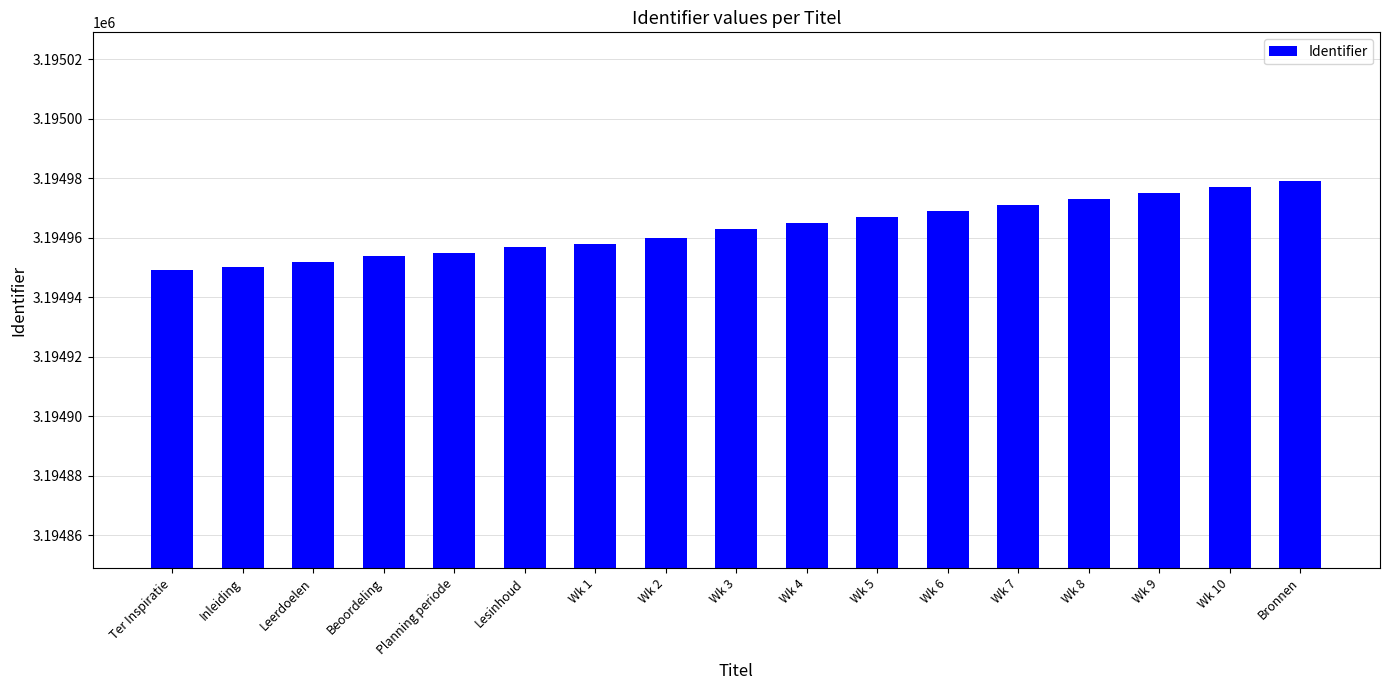

What is the minimum value shown in the chart?

3194949